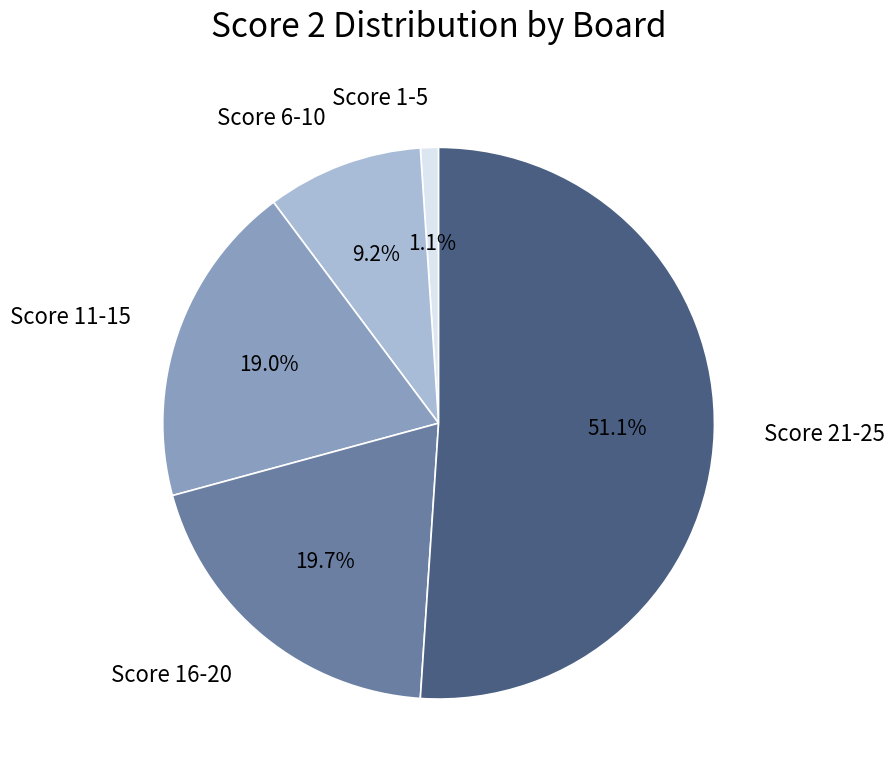

Rank the categories by value from highest to lowest.

Score 21-25, Score 16-20, Score 11-15, Score 6-10, Score 1-5